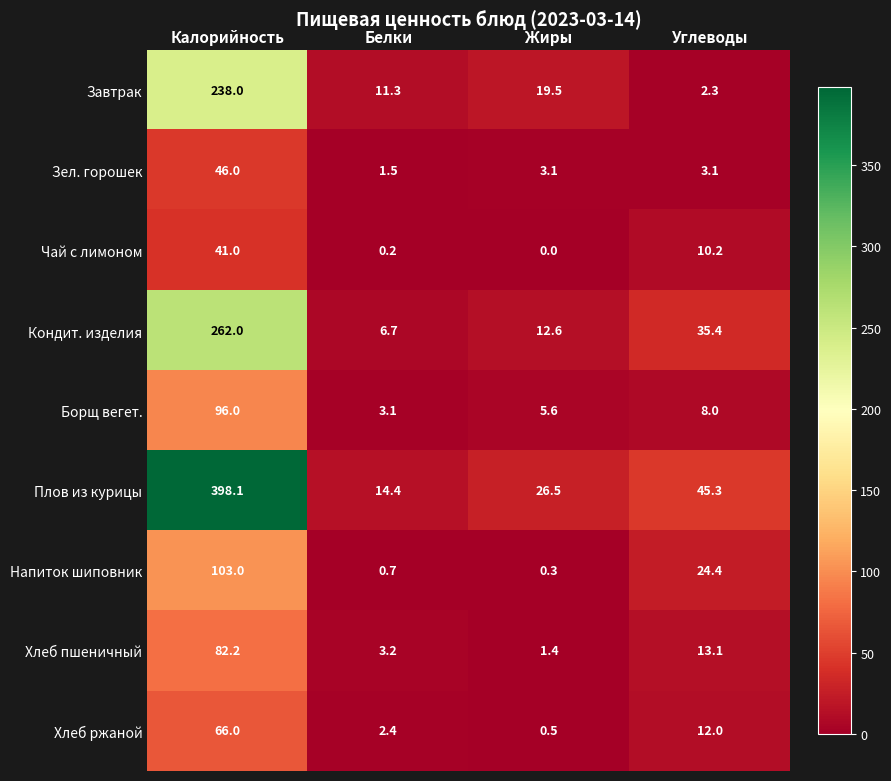

Which category has the highest value in the Зел. горошек series?

Калорийность